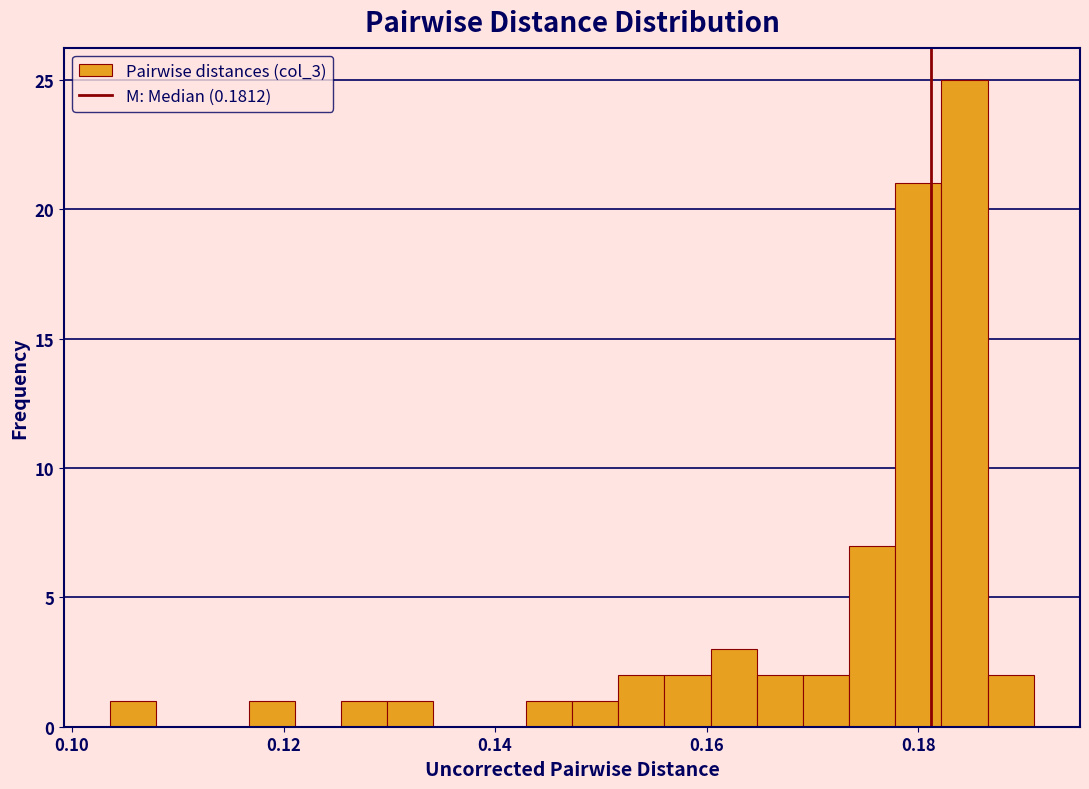

Around what value on the x-axis is the tallest bar? Give the approximate position of its centre, as read against the axis.

0.184